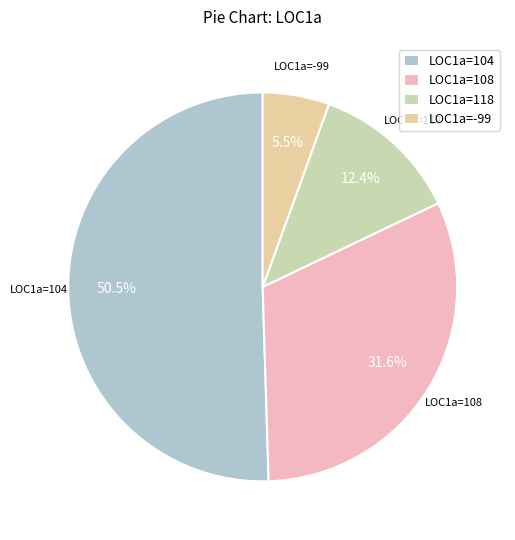

Which has a higher value, LOC1a=118 or LOC1a=104?

LOC1a=104